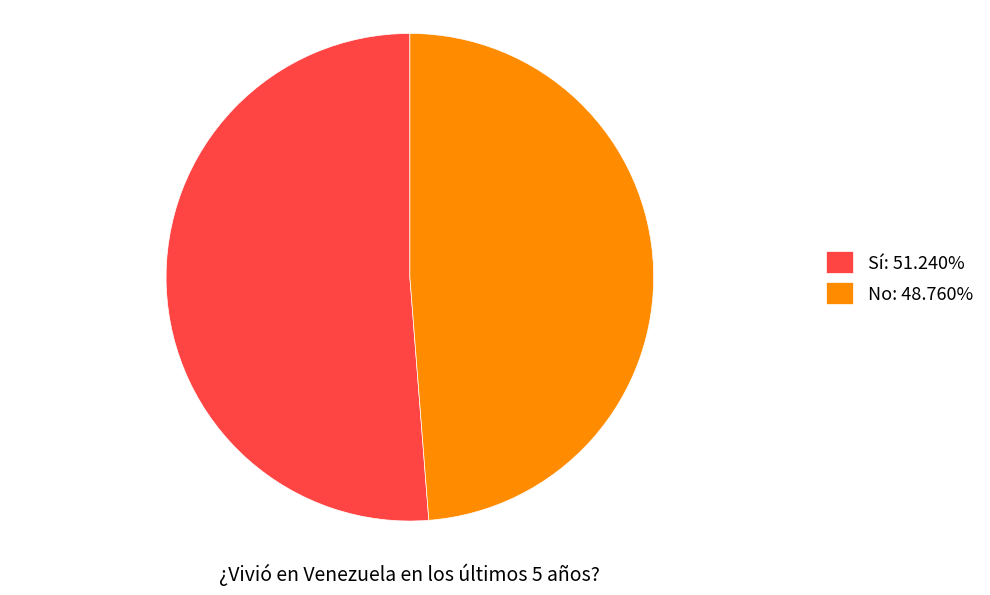

Is the sum of No: 48.760% and Sí: 51.240% greater than half?

Yes